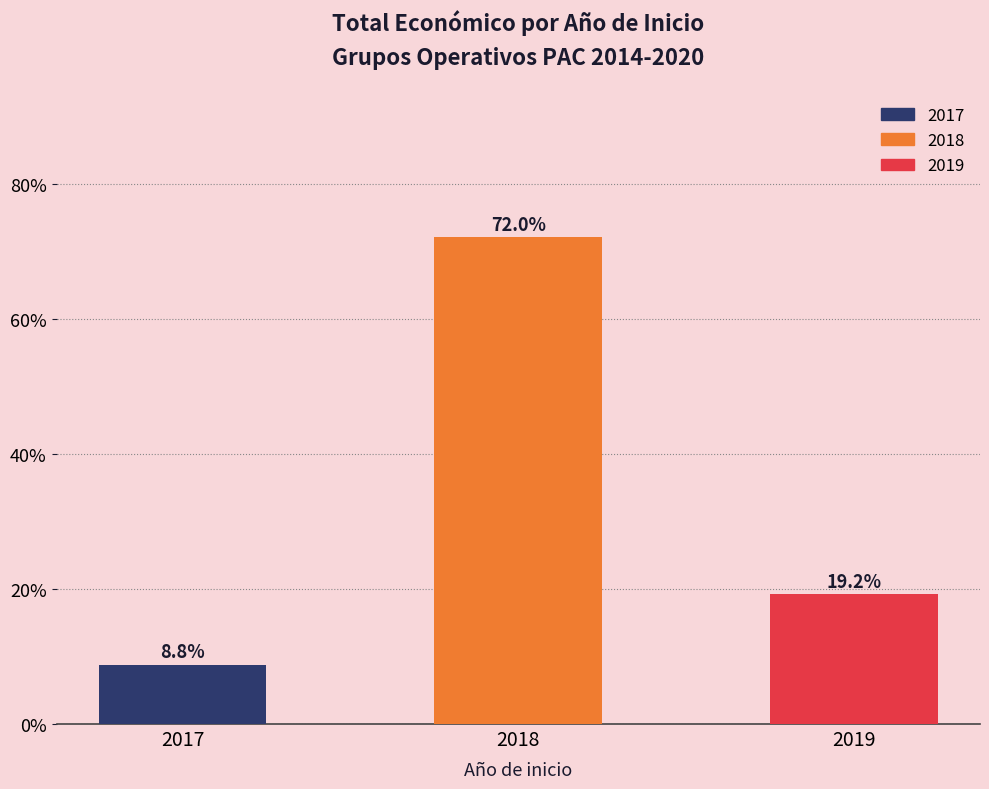

At which category does the chart reach its minimum across all series?

2017